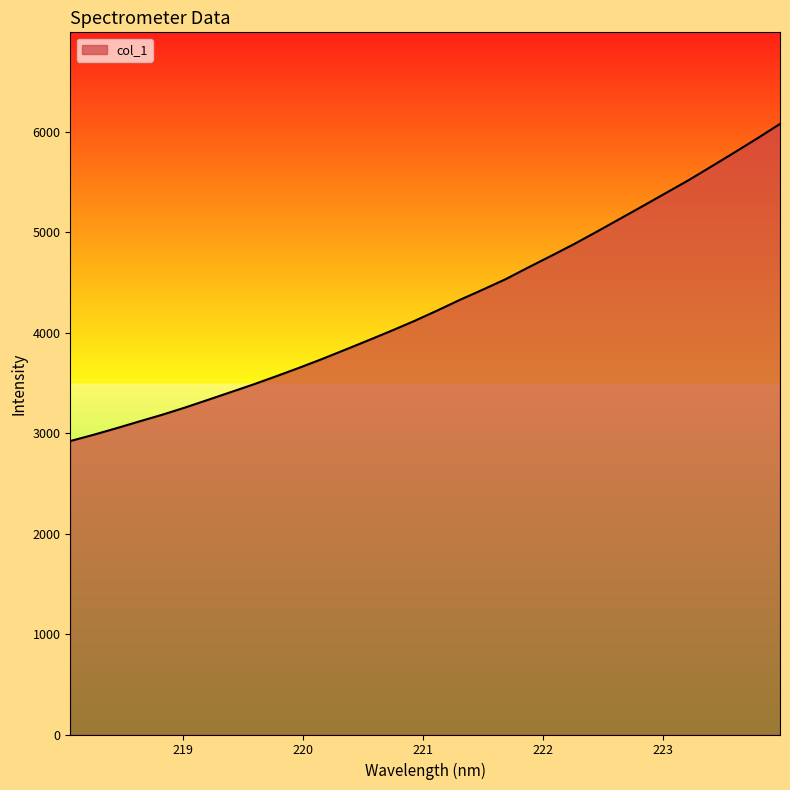

What is the maximum value shown in the chart?

6075.6